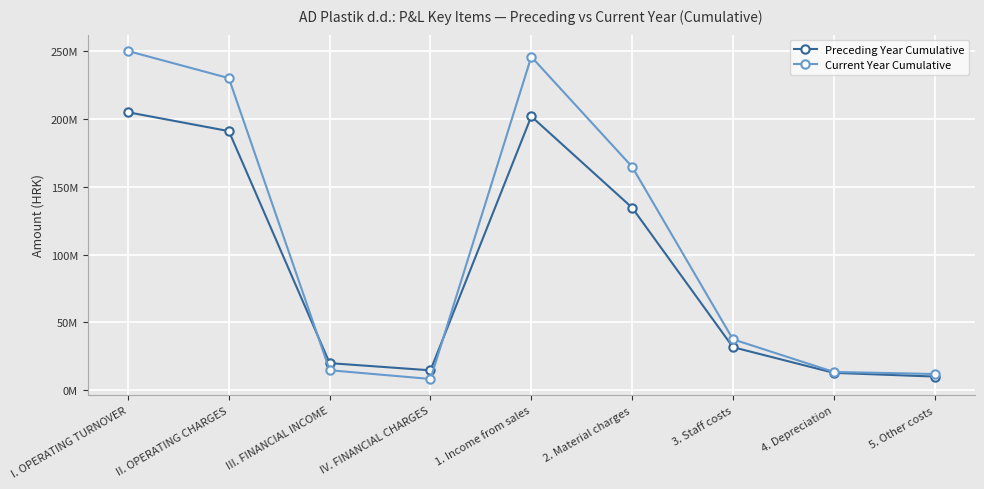

True or false: Preceding Year Cumulative has a value of 31729536.5 at 3. Staff costs.

True